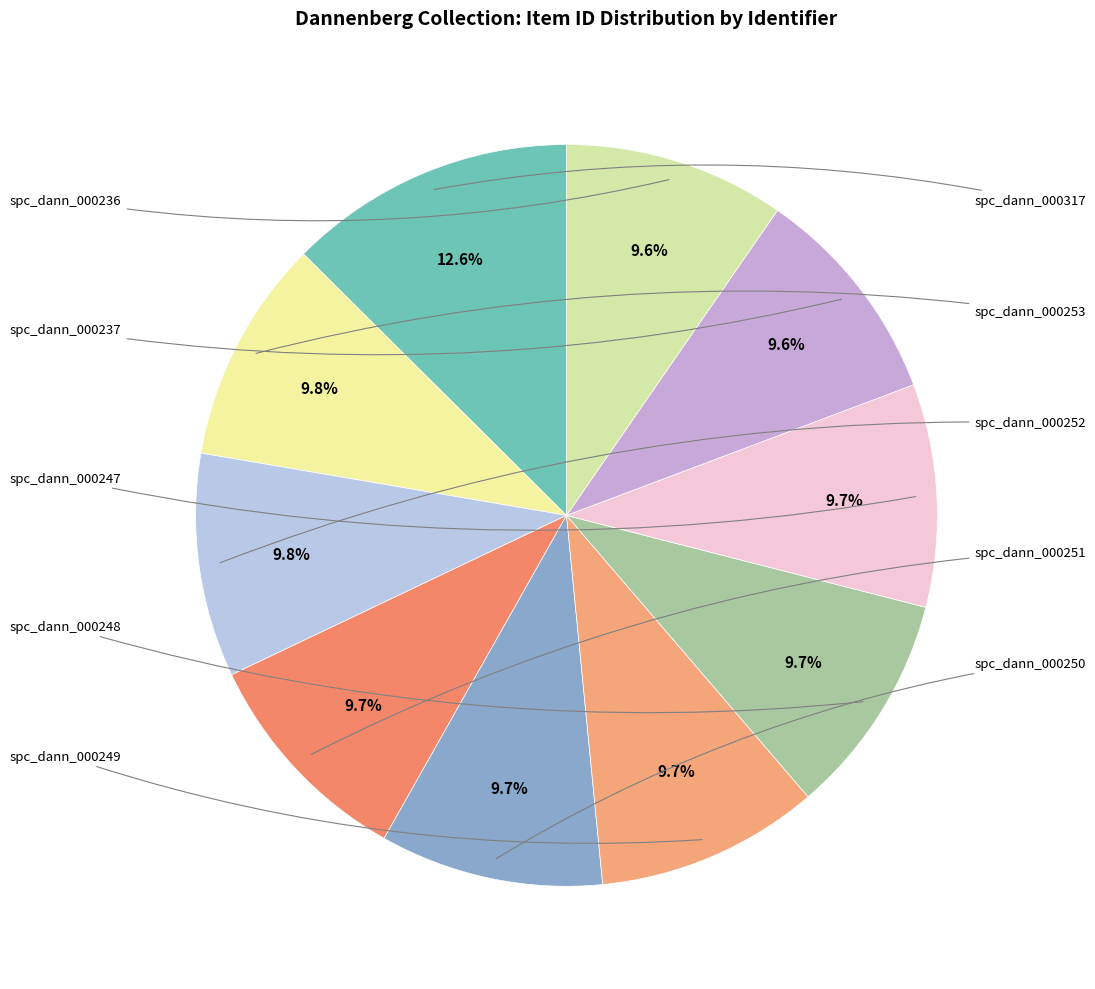

Is there a majority slice in this chart?

No